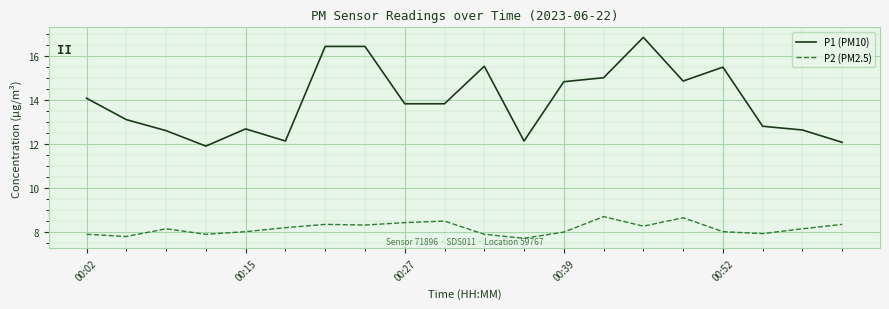

Which series has the largest range (max minus min)?

P1 (PM10)